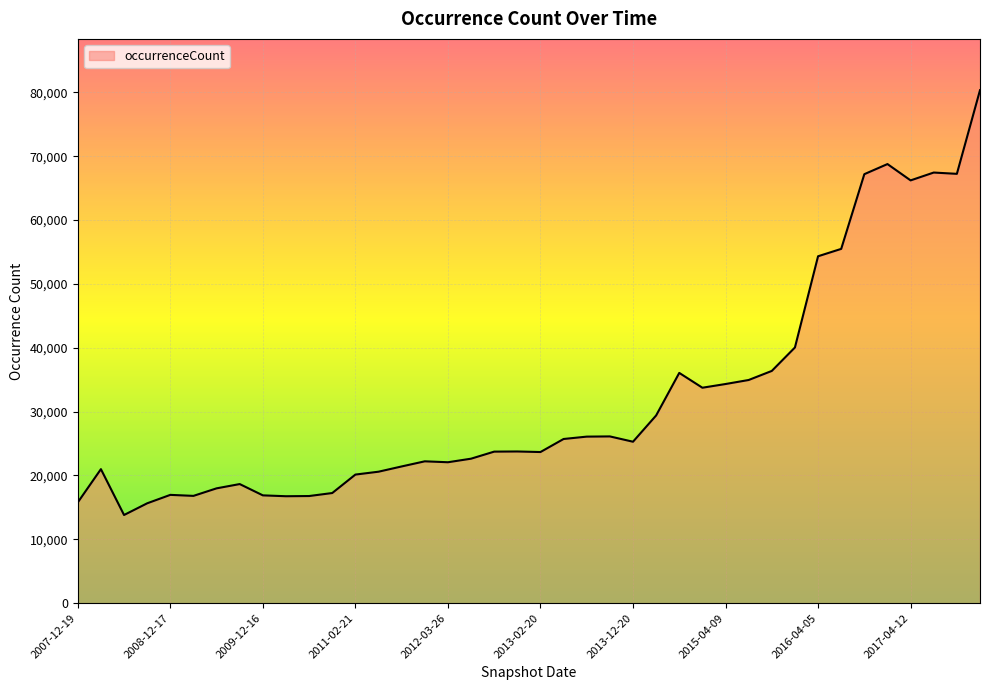

What is the difference between the maximum and minimum values?

66529